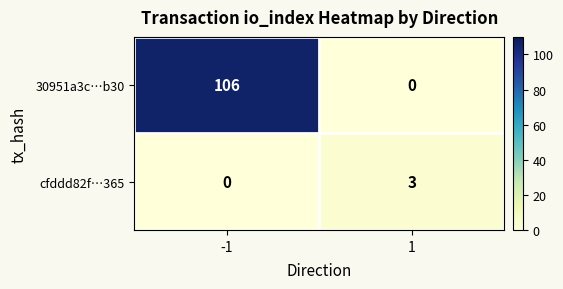

What is the total value across all series at 1?

3